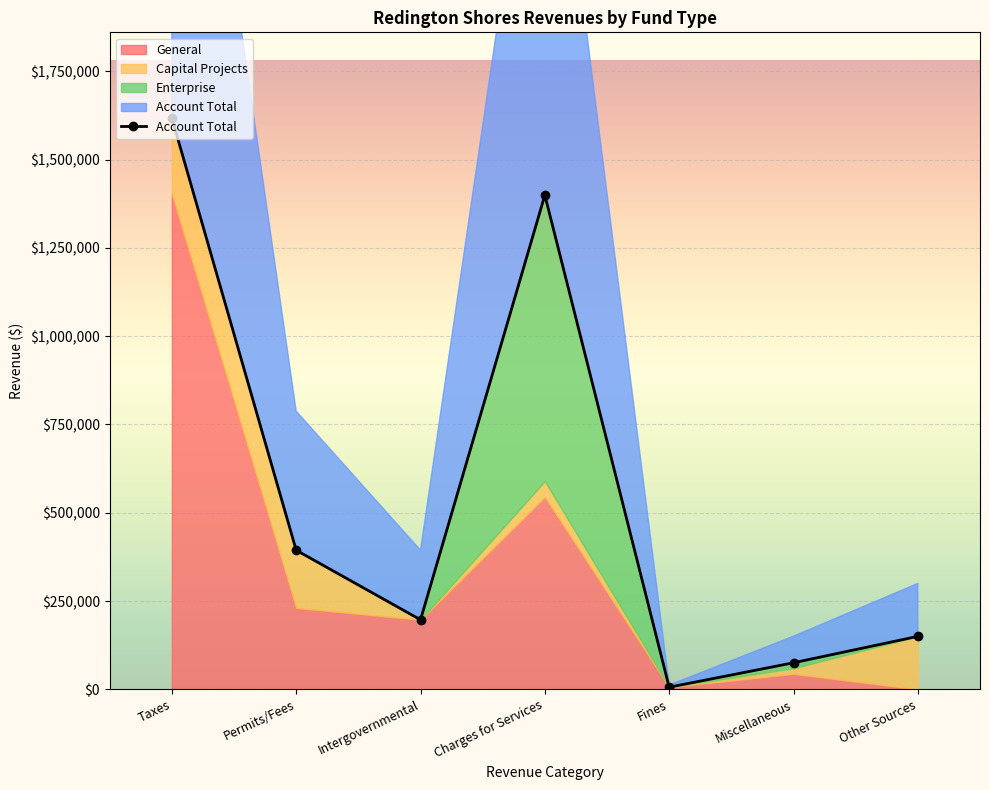

What is the maximum value shown in the chart?

1617742